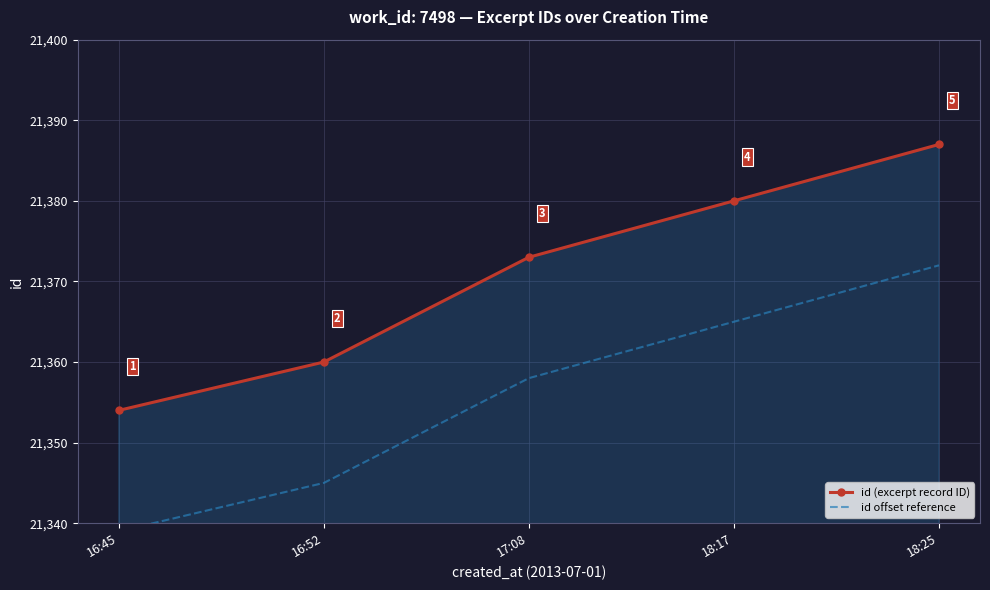

What is the approximate value of id (excerpt record ID) at 18:17?

21380